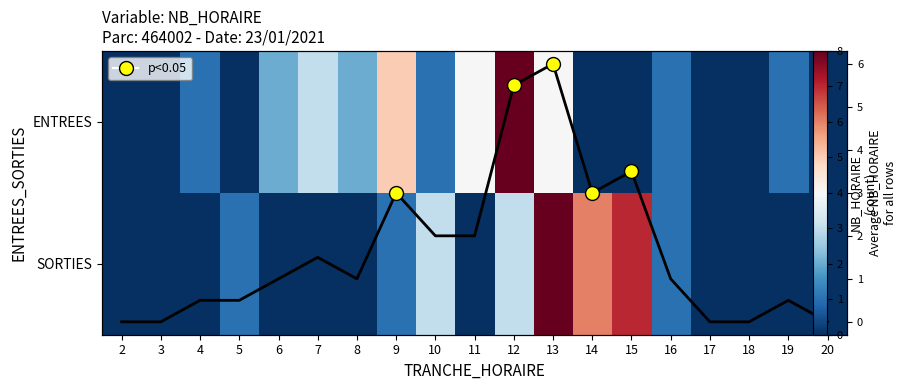

Which label corresponds to the largest value in the chart?

12